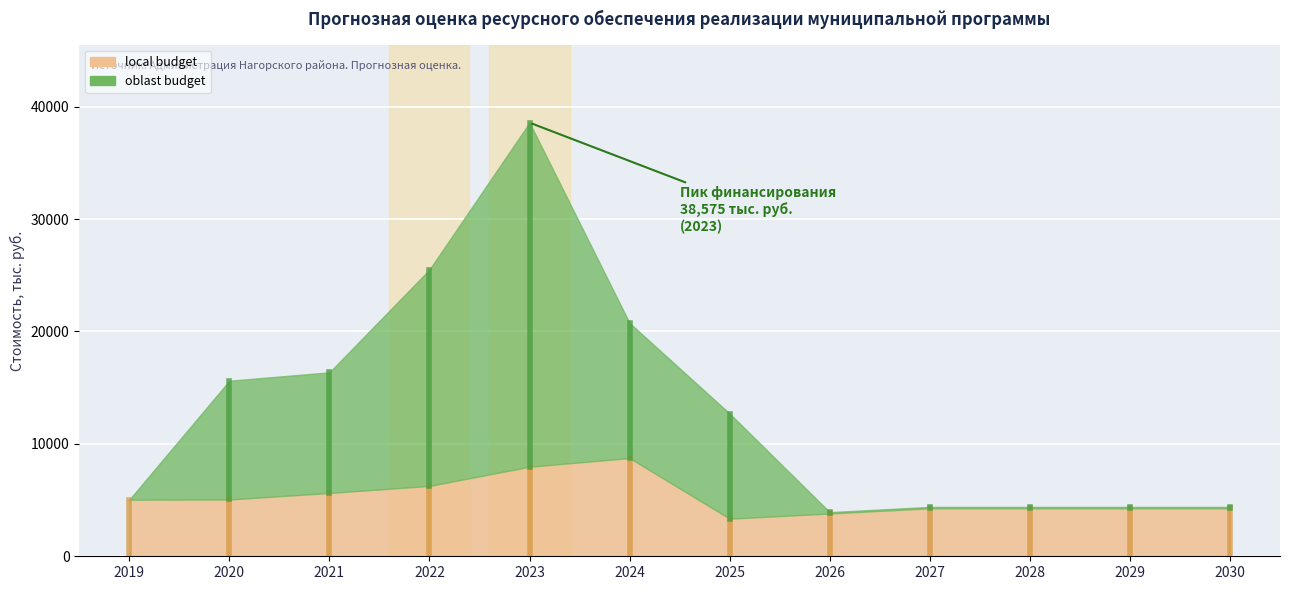

True or false: local budget has more than 2 points higher than both neighbors.

False